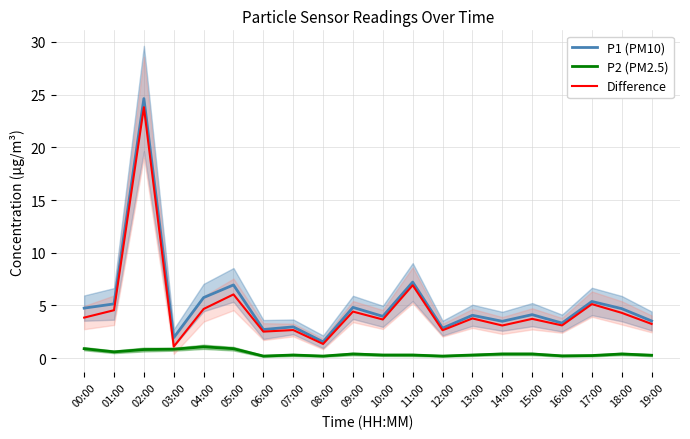

What is the lowest value of the P2 (PM2.5) series?

0.2